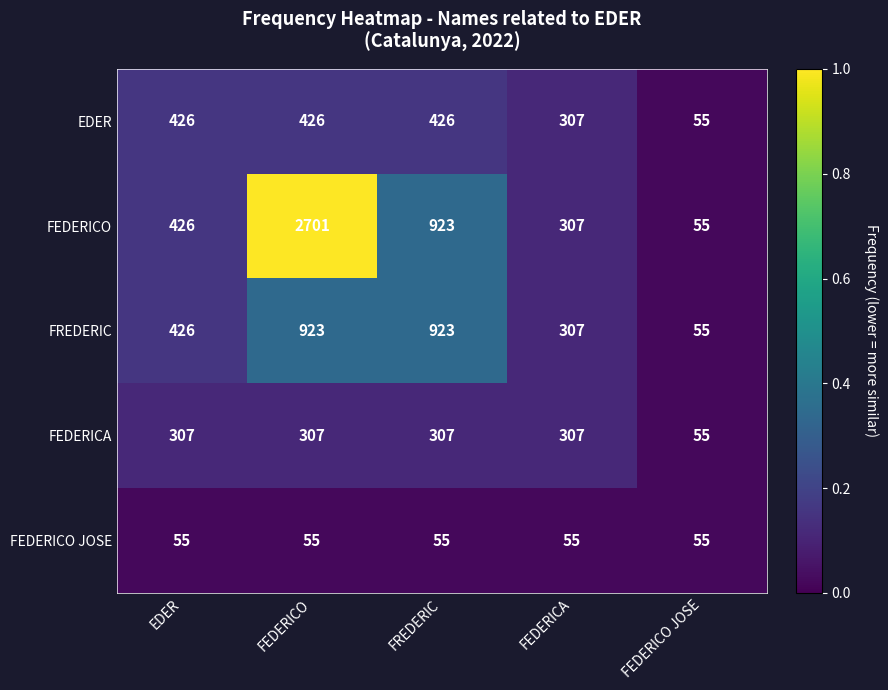

Reading left to right, what are all the values shown in this chart?

EDER: EDER=426	FEDERICO=426	FREDERIC=426	FEDERICA=307	FEDERICO JOSE=55
FEDERICO: EDER=426	FEDERICO=2701	FREDERIC=923	FEDERICA=307	FEDERICO JOSE=55
FREDERIC: EDER=426	FEDERICO=923	FREDERIC=923	FEDERICA=307	FEDERICO JOSE=55
FEDERICA: EDER=307	FEDERICO=307	FREDERIC=307	FEDERICA=307	FEDERICO JOSE=55
FEDERICO JOSE: EDER=55	FEDERICO=55	FREDERIC=55	FEDERICA=55	FEDERICO JOSE=55